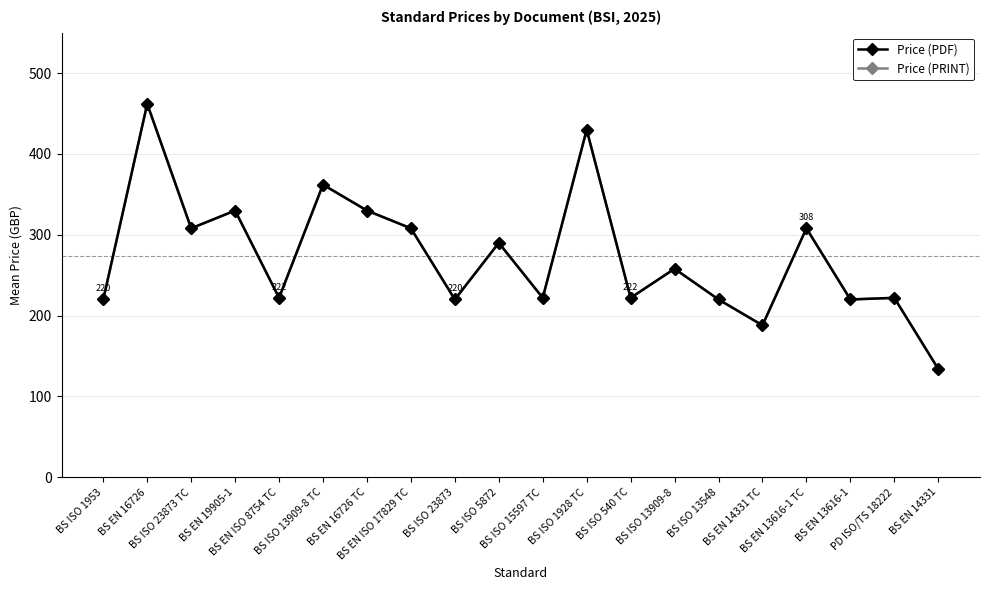

Does the chart display data point markers on the line(s)?

Yes